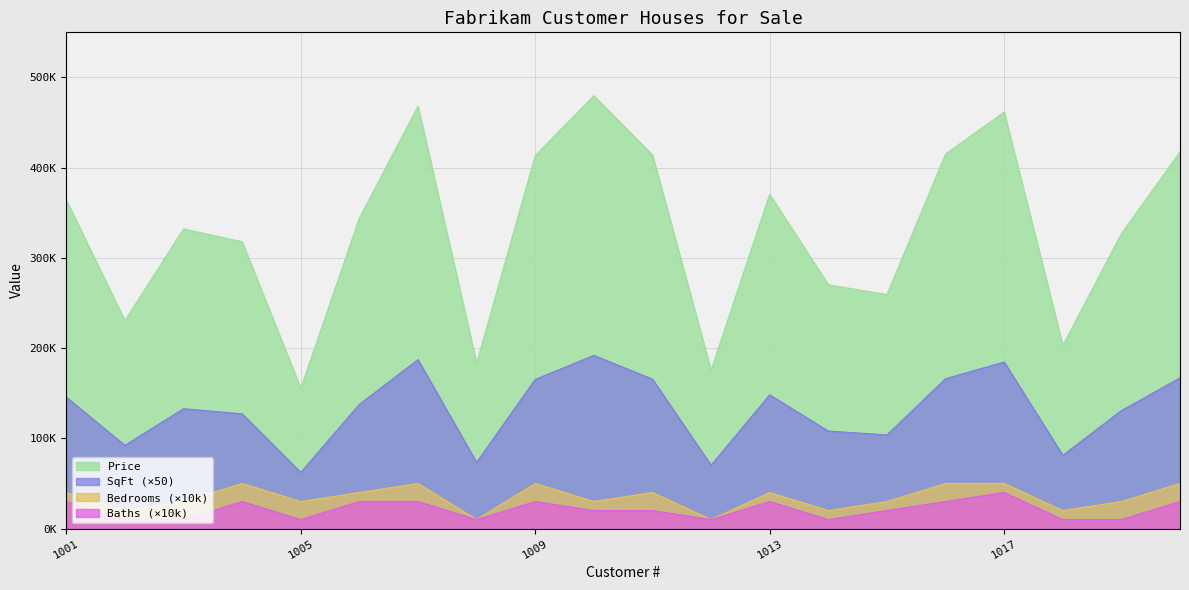

Is it true that Price equals 270250 at 1014?

True